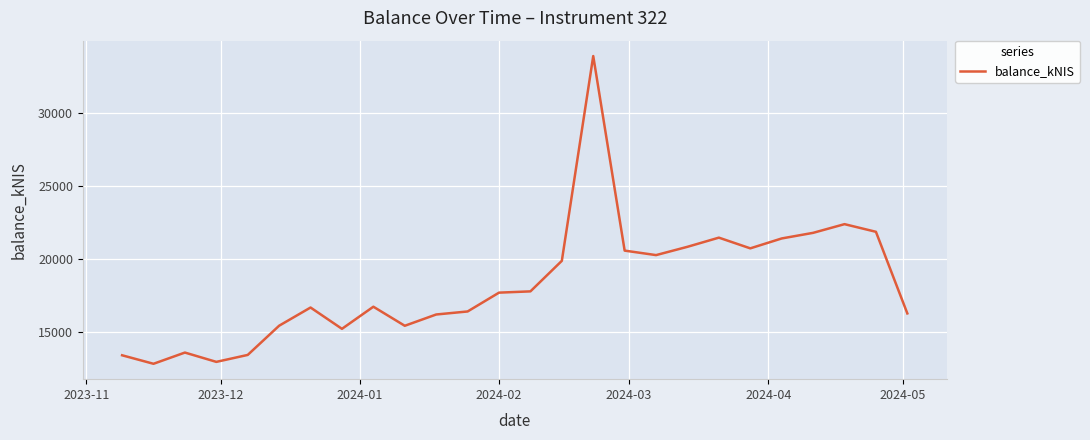

What is the smallest value displayed?

12850.8